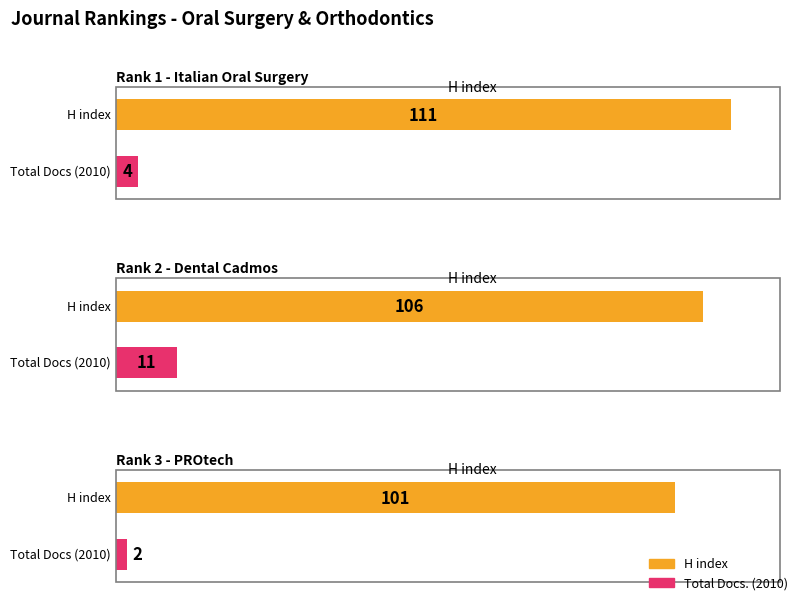

What is the difference between the second highest and minimum values in the H index series?

5